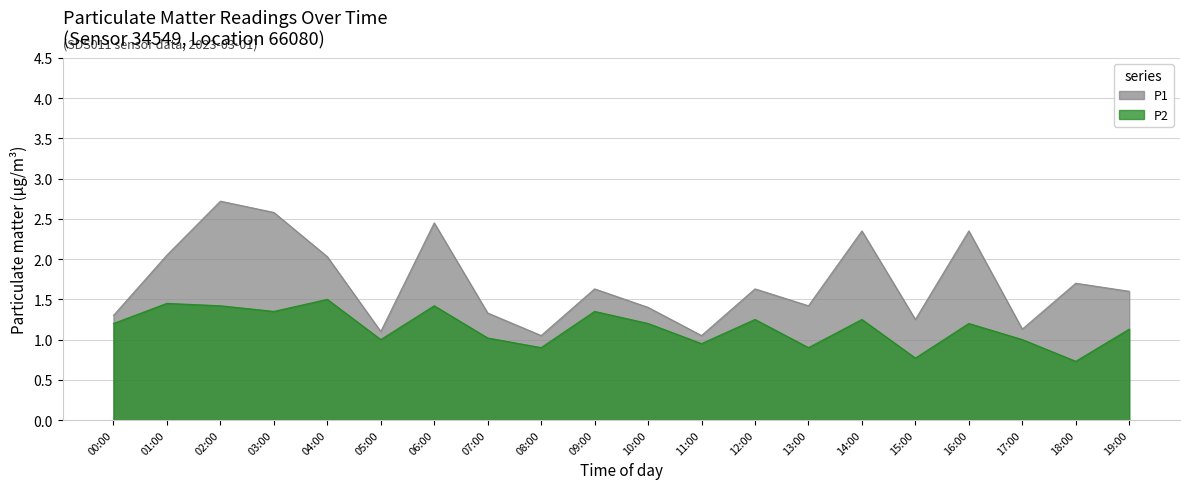

What is the difference between the maximum and minimum values in the P2 series?

0.8